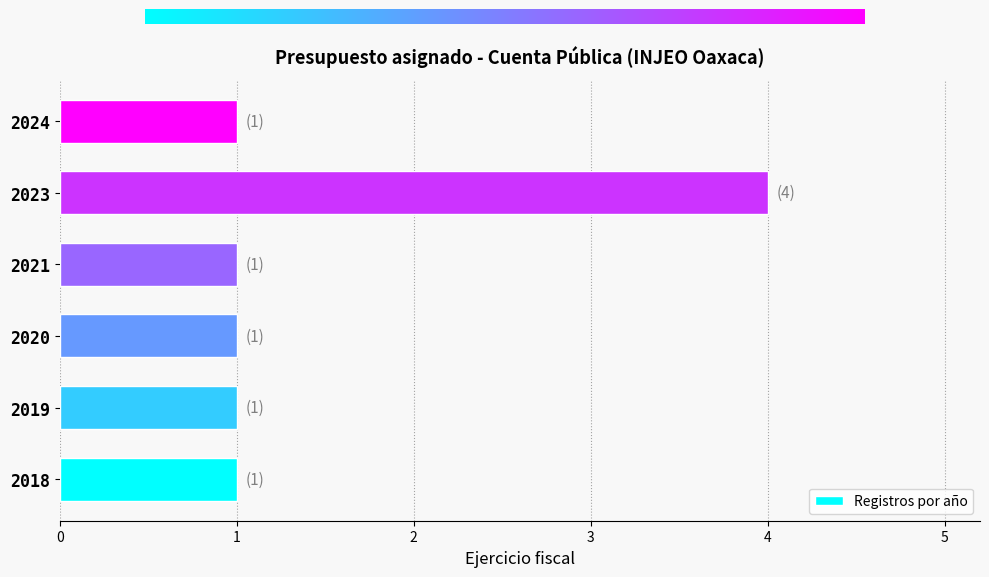

Approximately how many times larger is the value at 2021 compared to 2020?

1.0